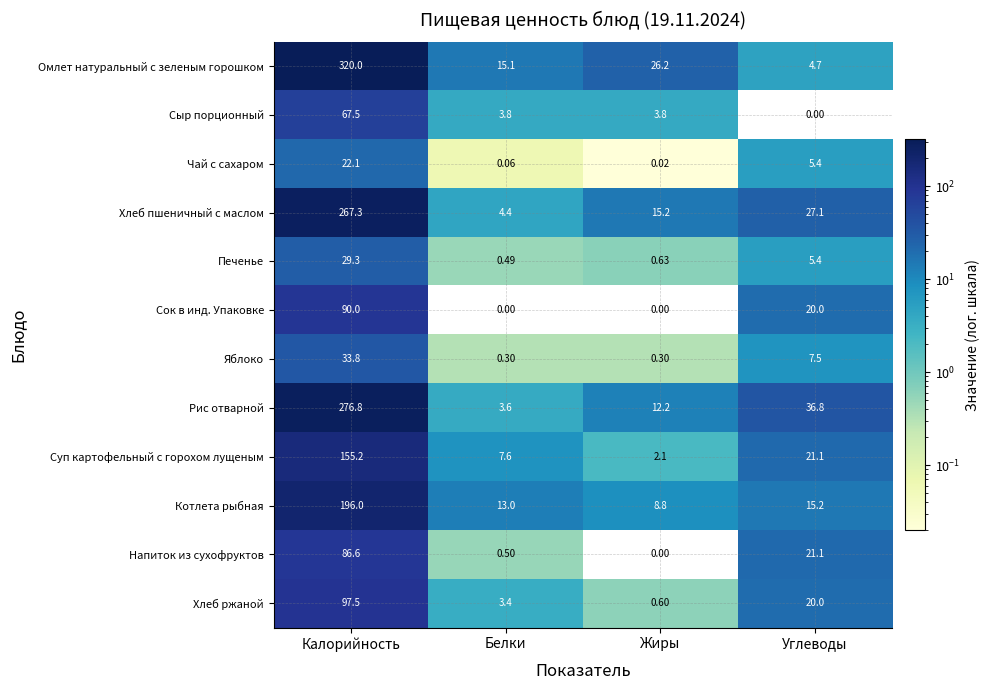

Which series changed the most between Жиры and Углеводы?

Рис отварной